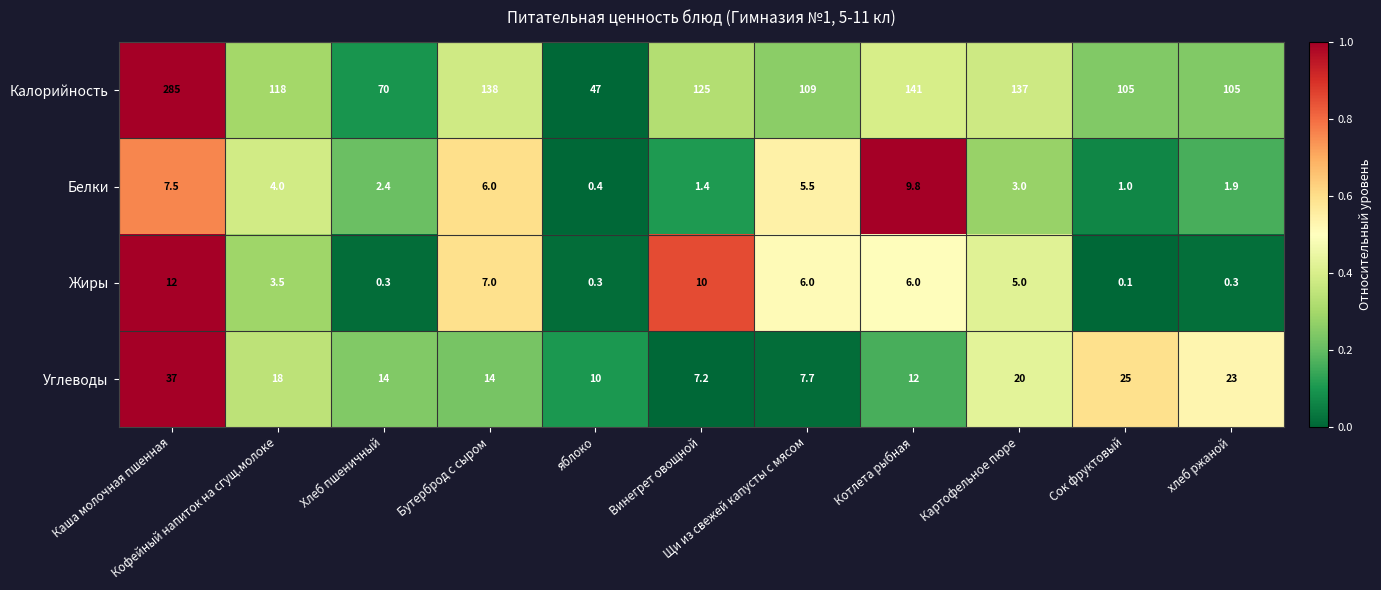

Which series has the largest total across all categories?

Калорийность